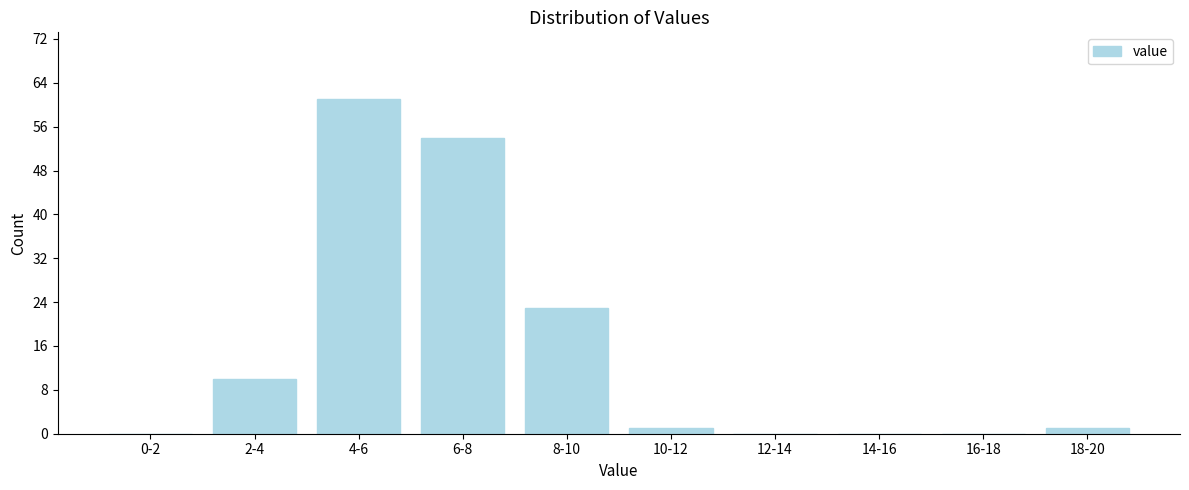

Reading left to right, what are all the values shown in this chart?

0-2=0	2-4=10	4-6=61	6-8=54	8-10=23	10-12=1	12-14=0	14-16=0	16-18=0	18-20=1